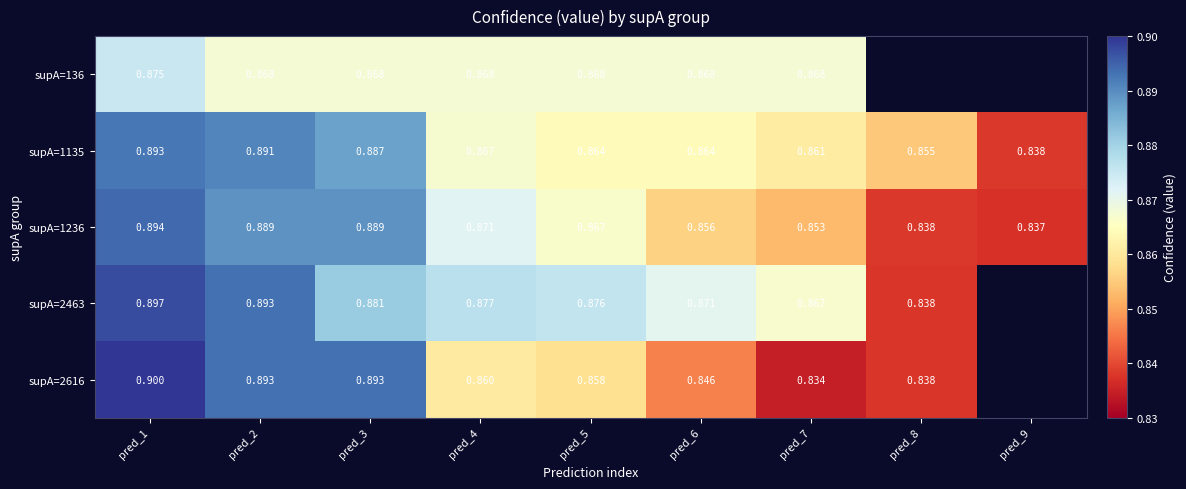

The supA=1135 series shows 0.9 at pred_2. True or false?

True